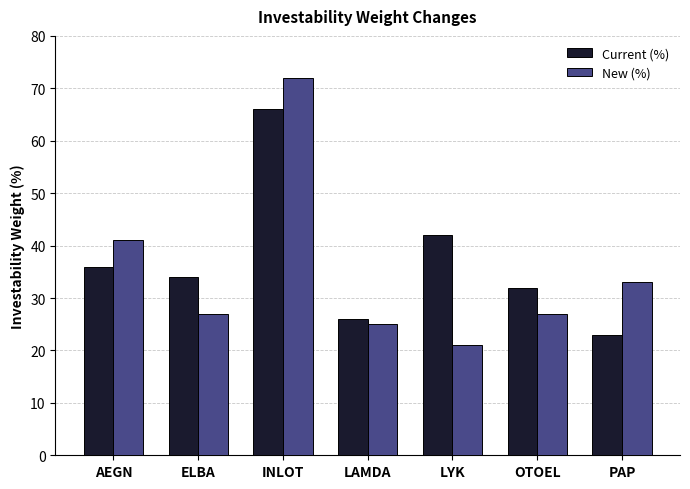

At which label does Current (%) reach its minimum?

PAP